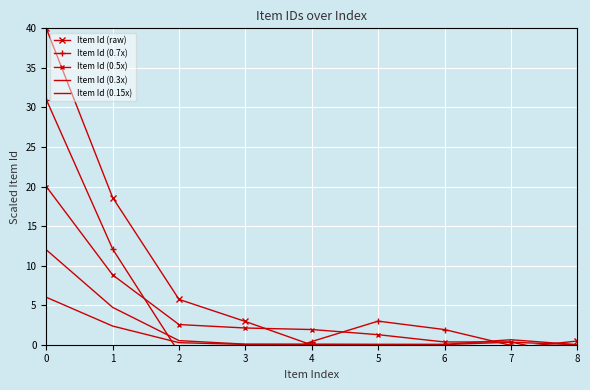

List the labels in order of Item Id (0.7x) value, largest first.

0, 1, 5, 6, 4, 7, 2, 3, 8